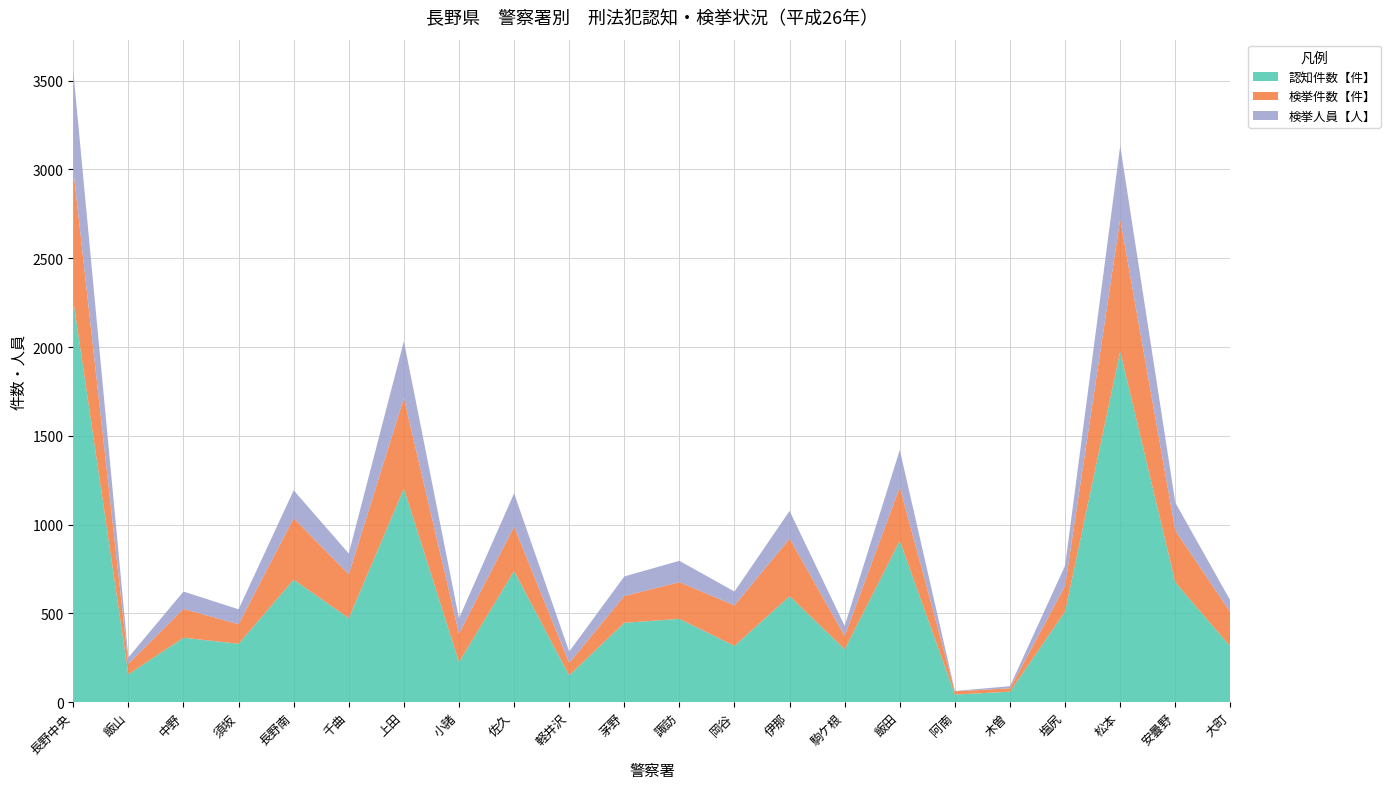

Reading right to left, what are all the values shown in this chart?

認知件数【件】: 313	675	1975	511	59	43	909	298	597	317	469	447	151	738	226	1203	473	690	329	363	157	2263
検挙件数【件】: 193	291	745	144	19	18	302	75	324	228	207	151	70	250	160	510	247	346	110	162	59	737
検挙人員【人】: 66	158	413	114	12	2	209	57	156	78	120	110	64	188	86	320	117	157	84	98	36	553